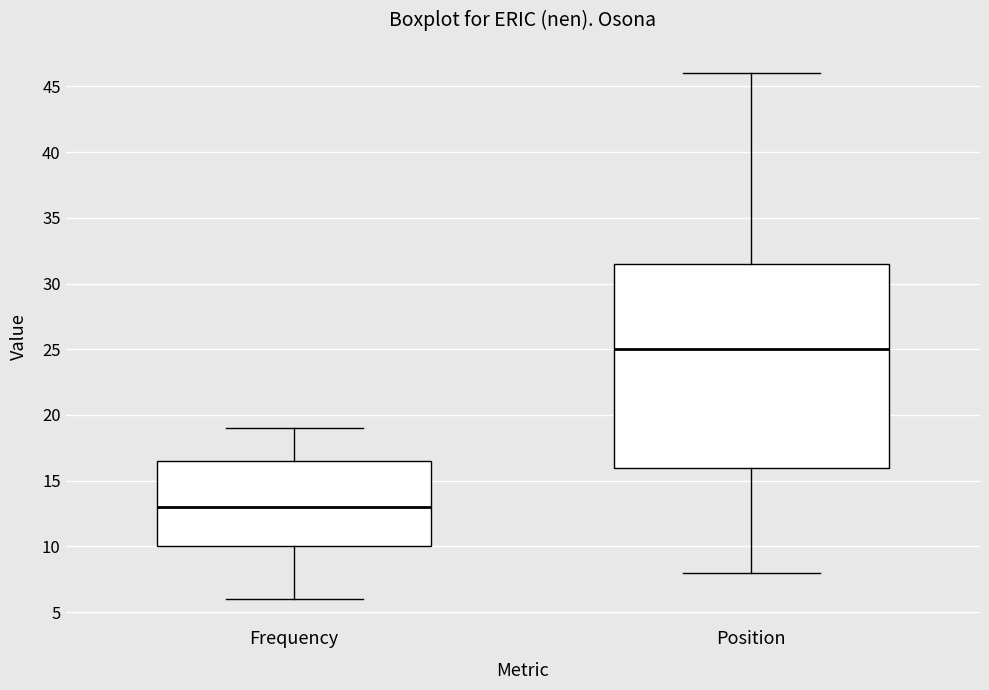

Which box's median line is the highest?

Position